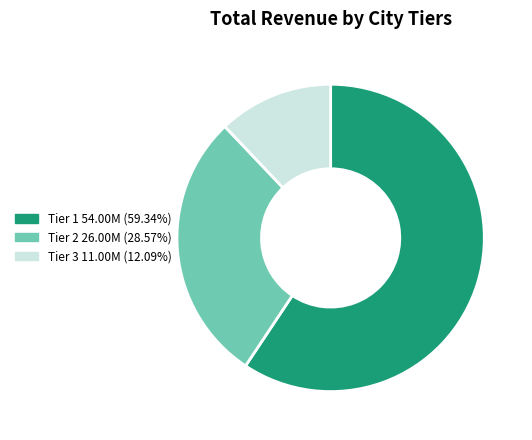

Does any single category account for the majority?

Yes